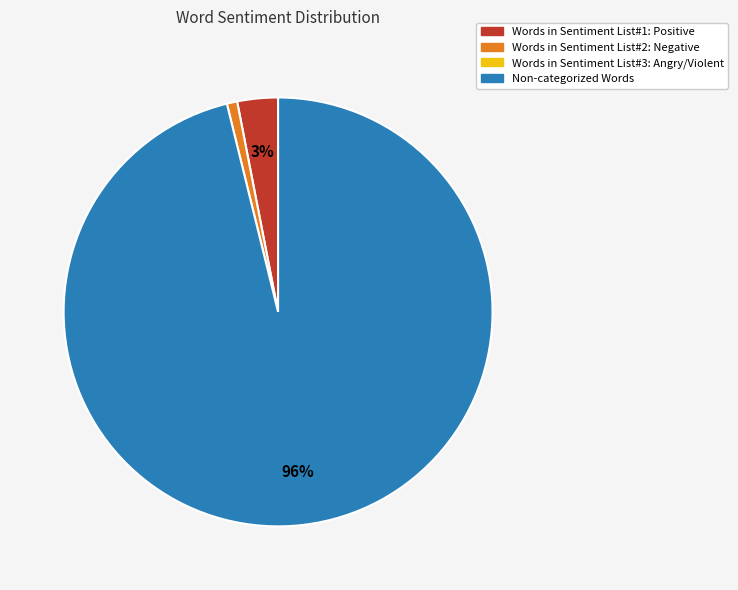

To the nearest percent, what is the average slice percentage?

33%